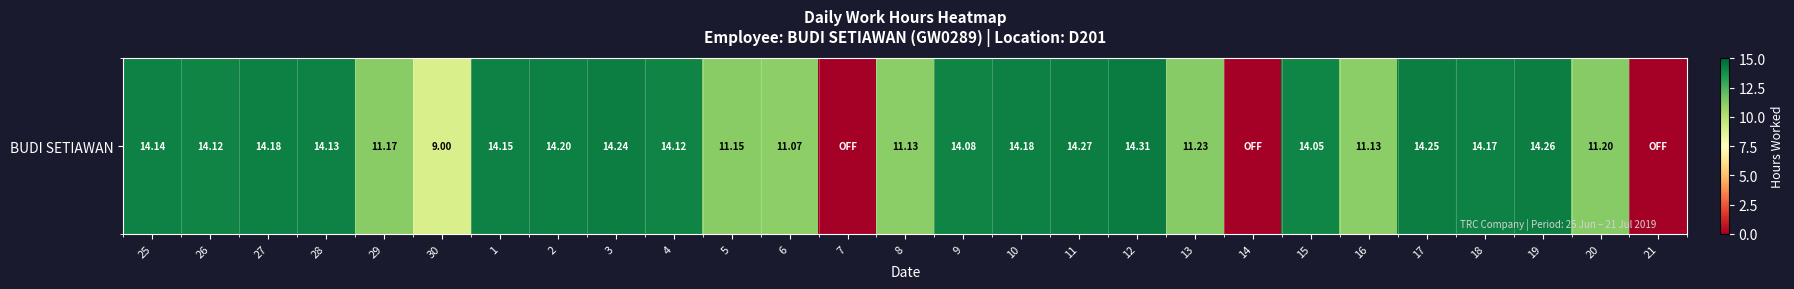

What is the difference between the second highest and minimum values?

14.3